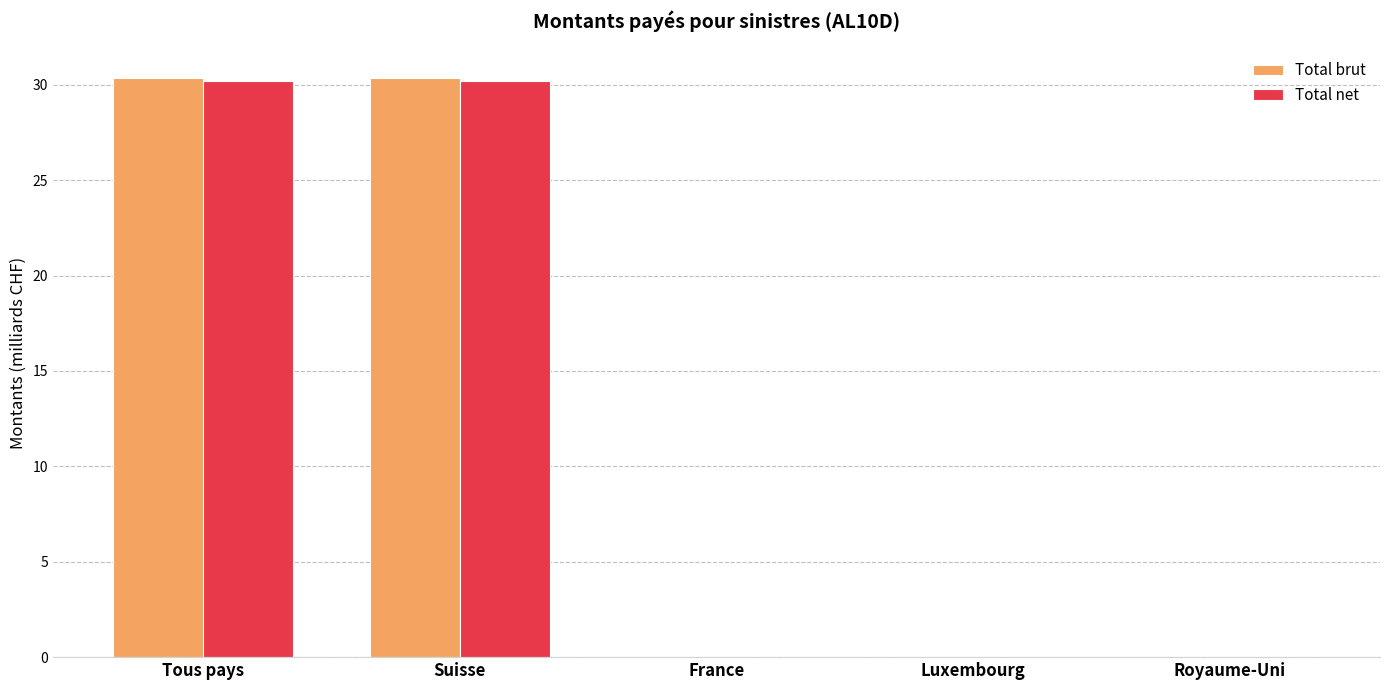

How many groups of bars are there?

5